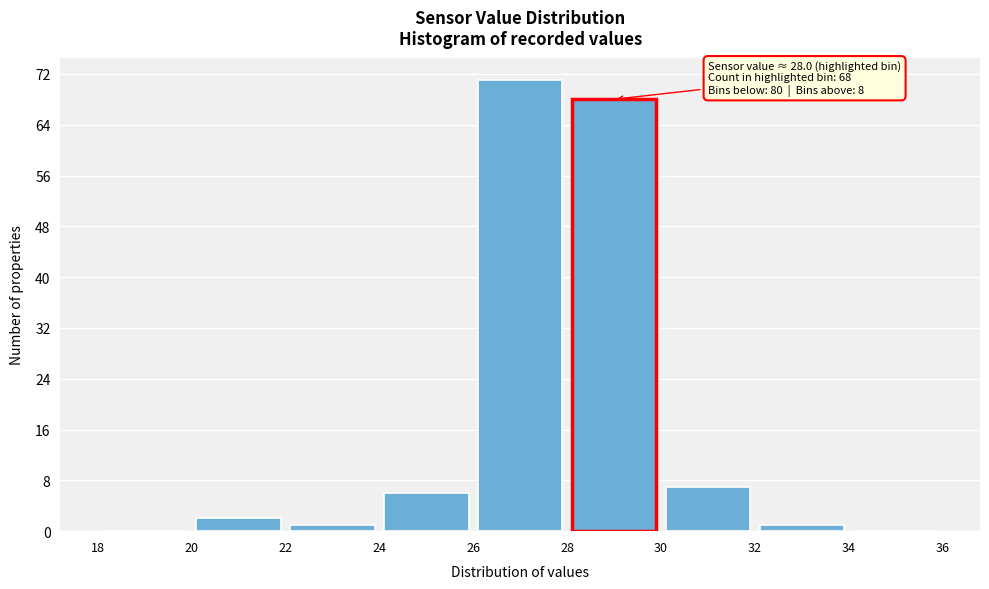

Which range on the x-axis has the tallest bar?

26 to 28